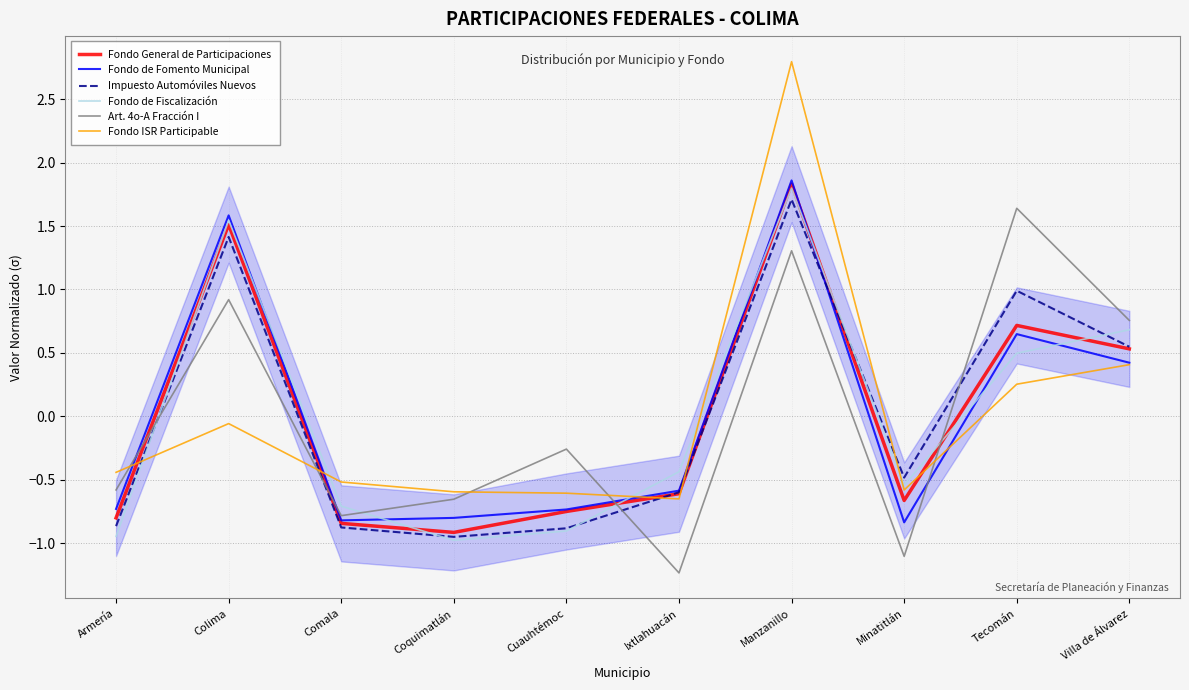

How many series are shown in this chart?

6